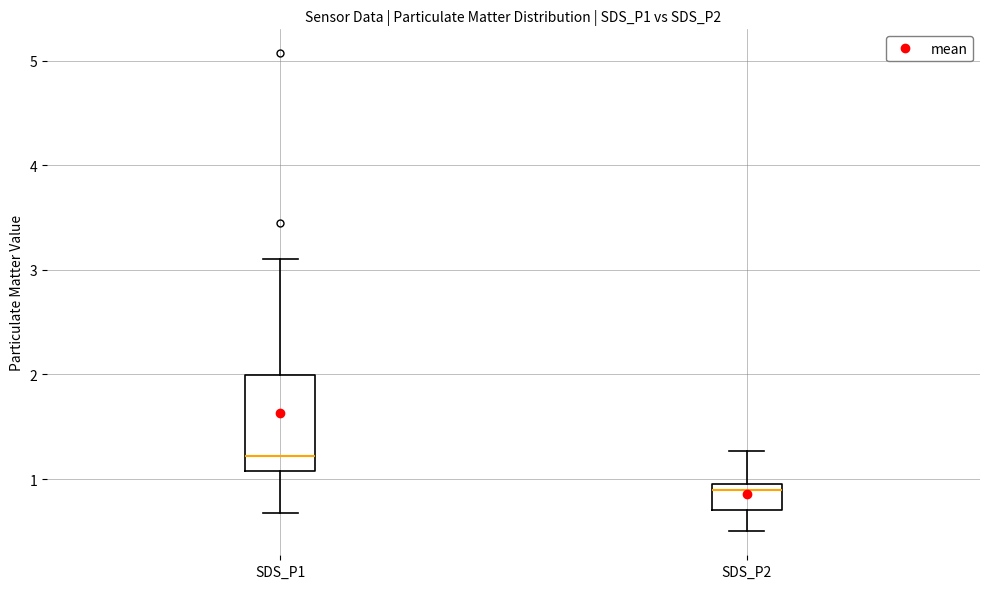

Which box has the highest median line?

SDS_P1